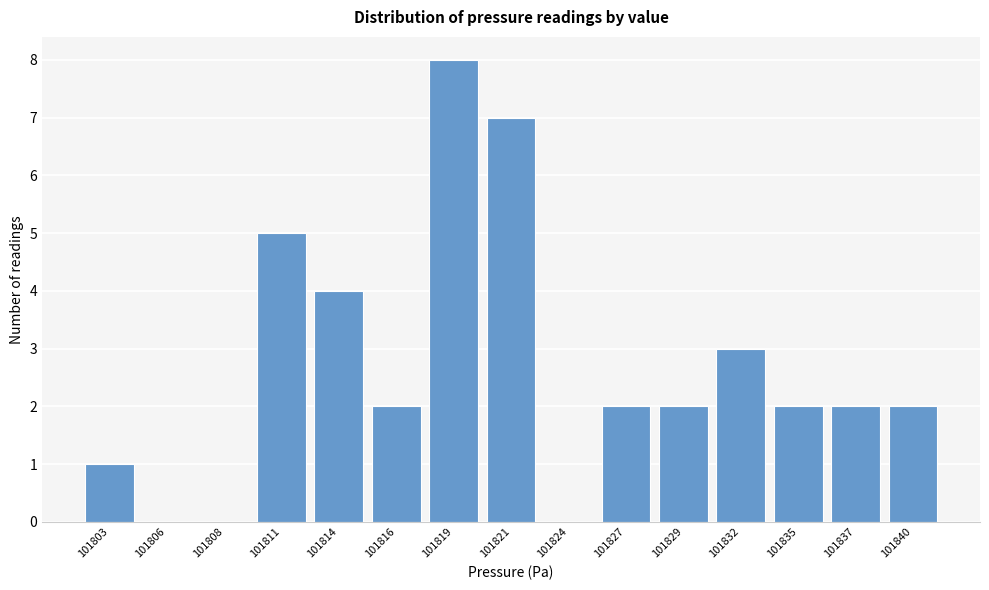

Reading right to left, what are all the values shown in this chart?

101840=2	101837=2	101835=2	101832=3	101829=2	101827=2	101824=0	101821=7	101819=8	101816=2	101814=4	101811=5	101808=0	101806=0	101803=1